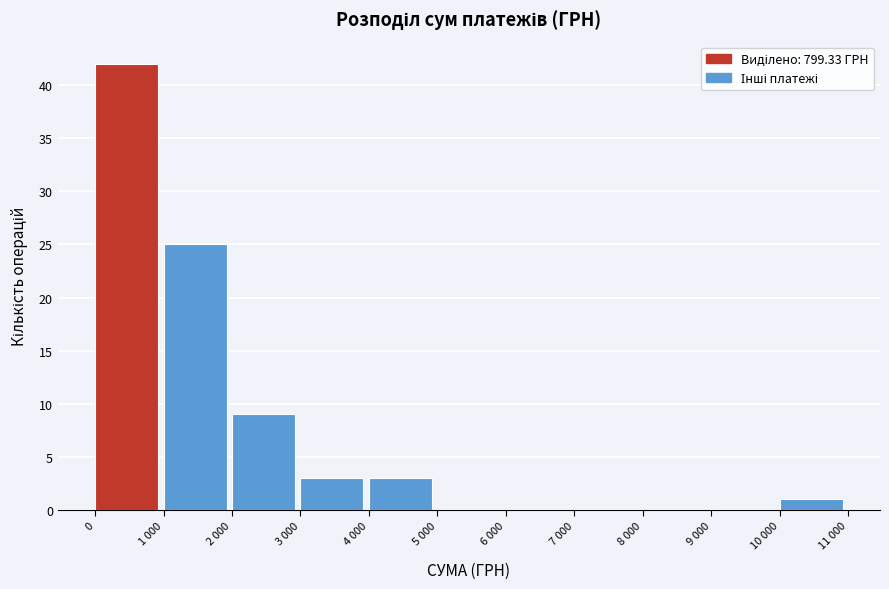

Reading right to left, extract all data points from this chart.

10 000=1	9 000=0	8 000=0	7 000=0	6 000=0	5 000=0	4 000=3	3 000=3	2 000=9	1 000=25	0=42